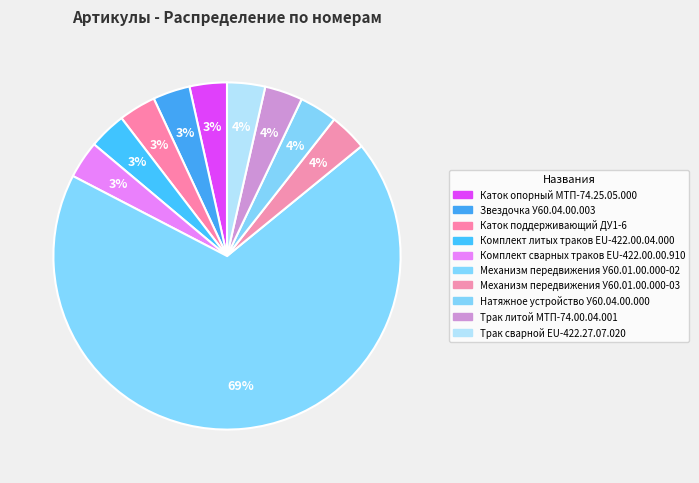

Which has a higher value, Комплект сварных траков EU-422.00.00.910 or Звездочка У60.04.00.003?

Комплект сварных траков EU-422.00.00.910